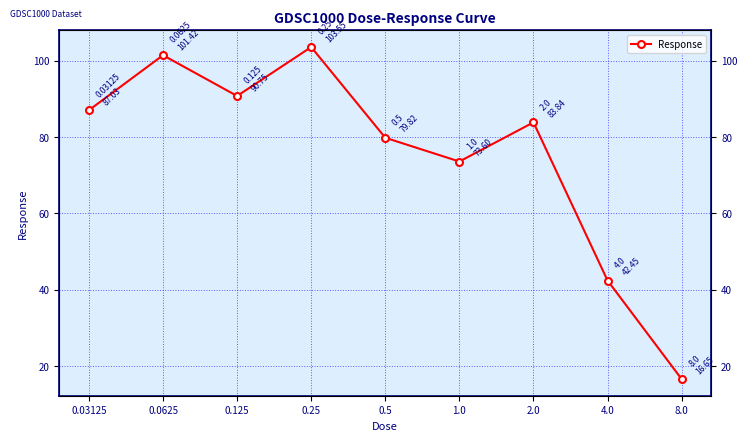

Approximately how many times larger is the value at 1.0 compared to 0.125?

0.8